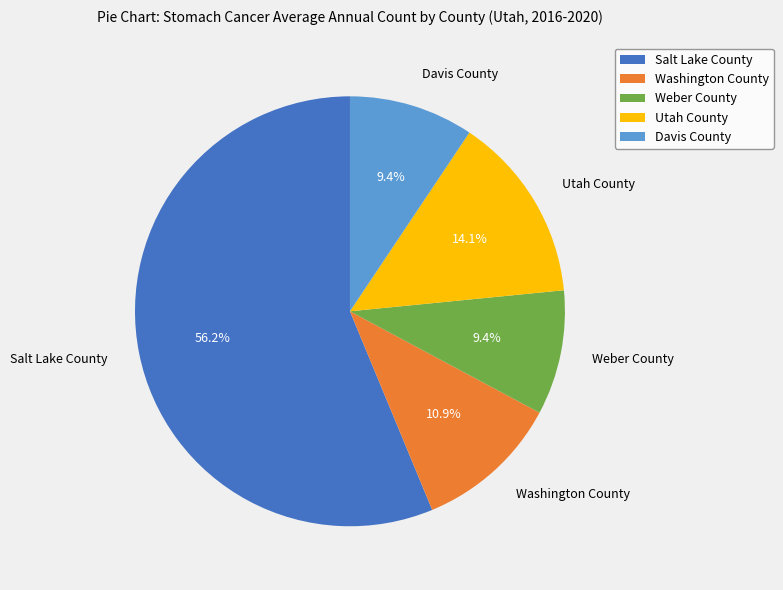

What is the largest slice in the pie chart?

Salt Lake County